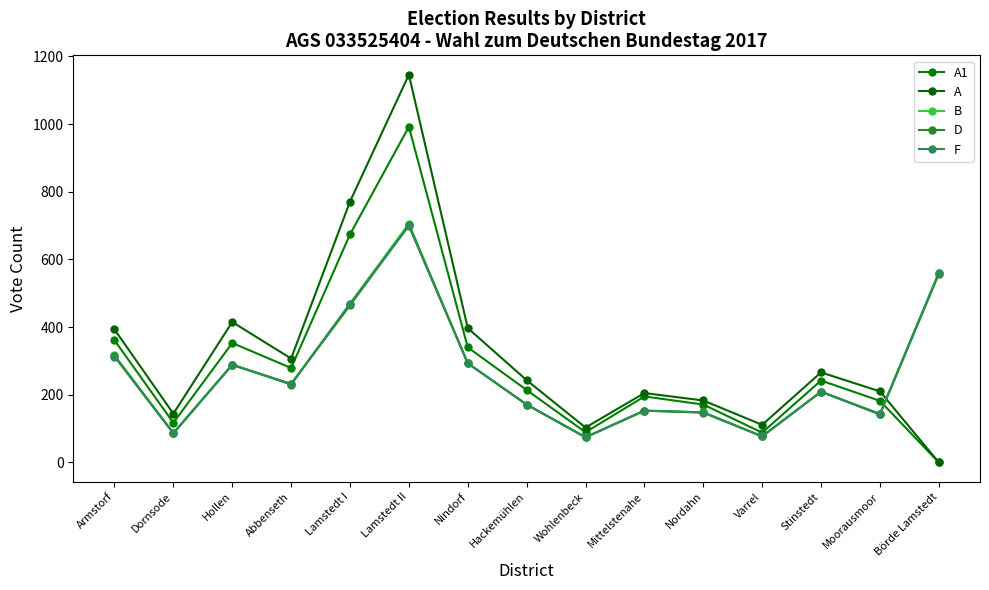

How many series are shown in this chart?

5